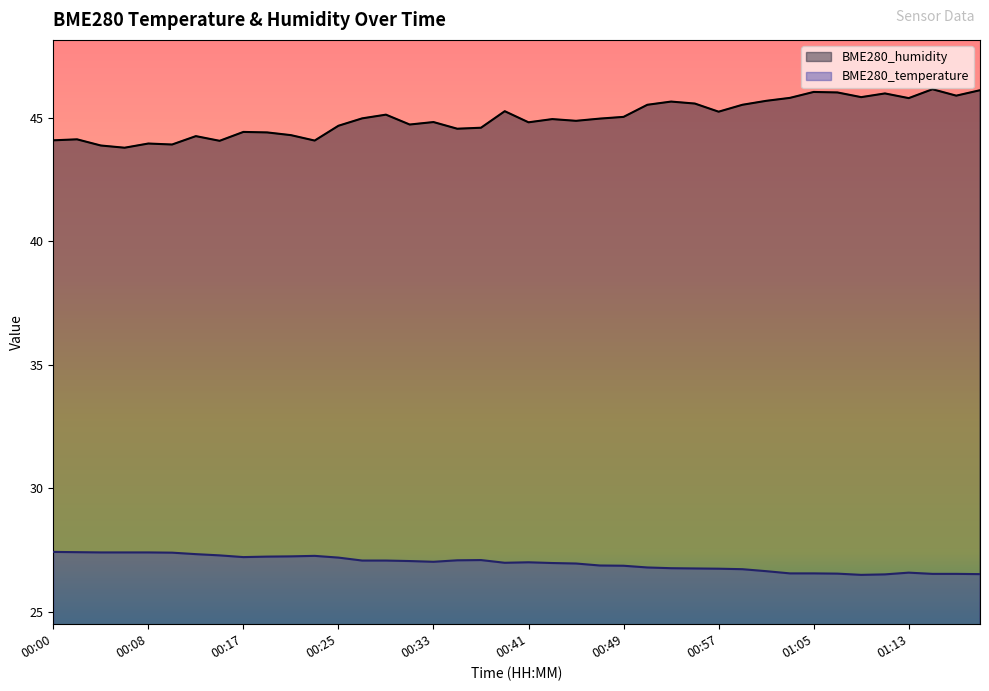

In BME280_temperature, how many points are lower than both neighbors (excluding endpoints)?

4